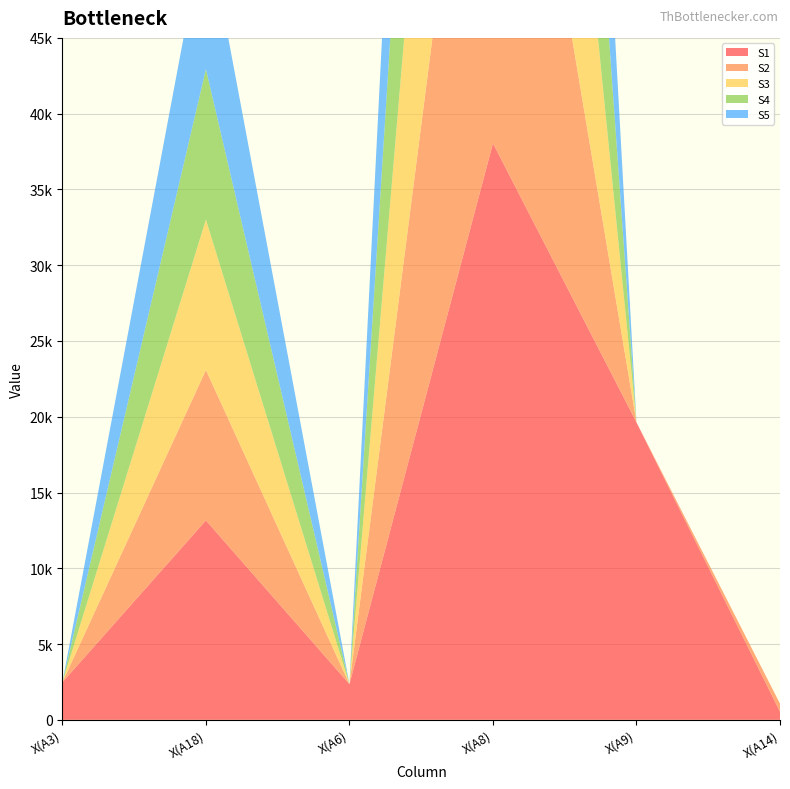

Reading left to right, what are all the values shown in this chart?

S1: 2478.0	13157.6	2353.8	38046.4	19629.6	533.1
S2: 0.0	9926.5	0.0	38046.4	0.0	533.1
S3: 0.0	9926.5	0.0	38046.4	0.0	0.0
S4: 0.0	9926.5	0.0	38046.4	0.0	0.0
S5: 0.0	9926.5	0.0	38046.4	0.0	0.0